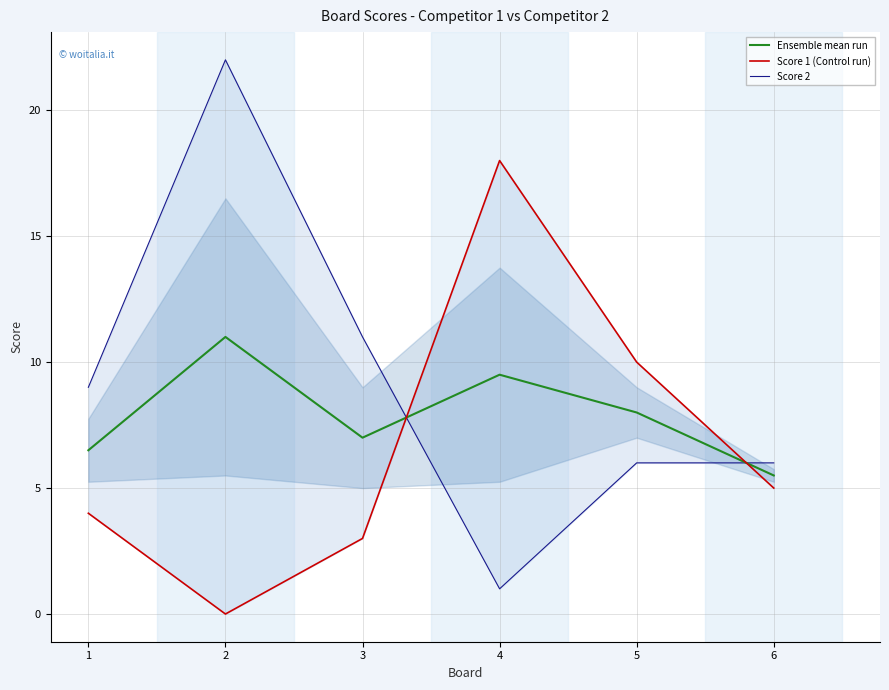

In Ensemble mean run, how many points are lower than both neighbors (excluding endpoints)?

1